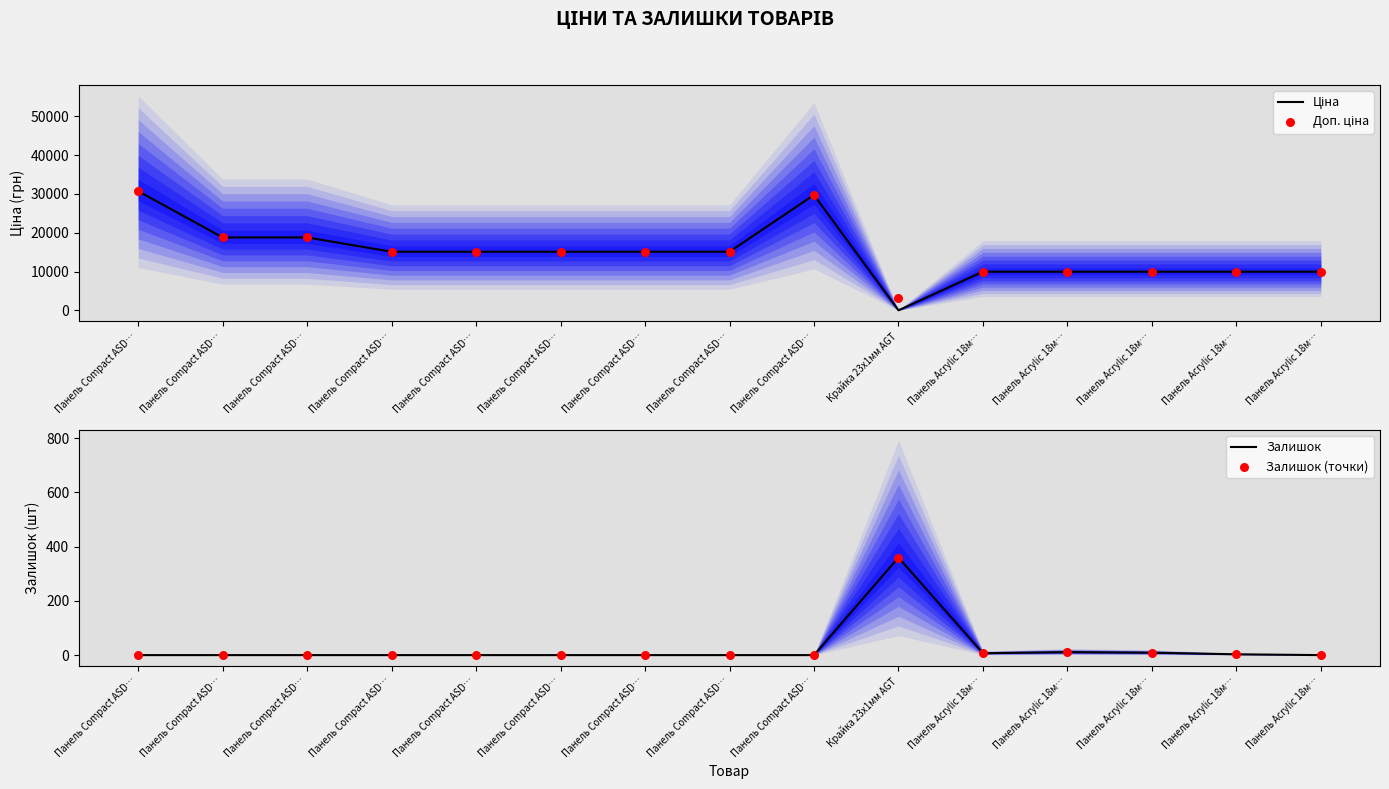

Which series has the widest spread of Y values?

Ціна